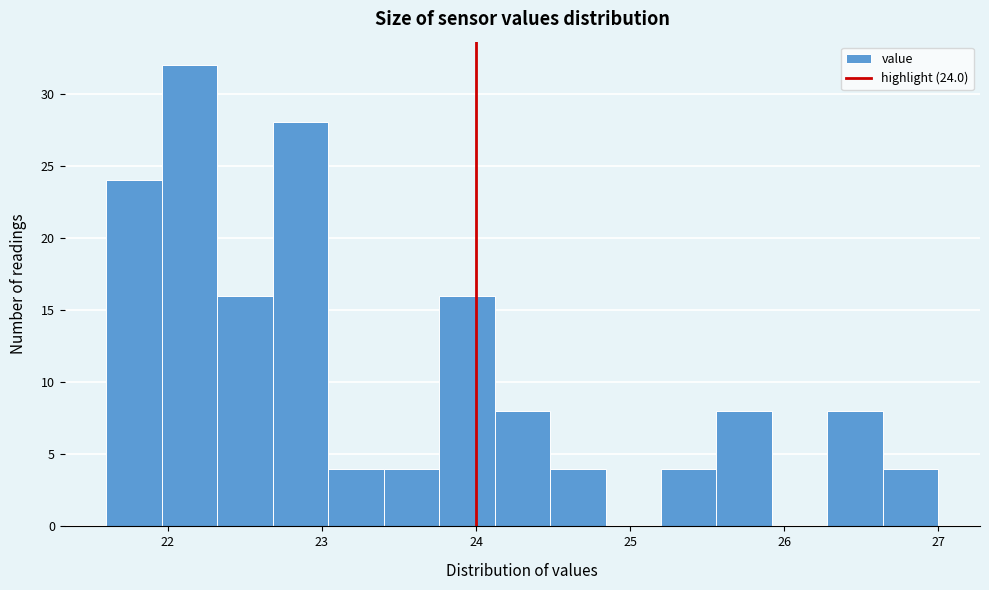

Read against the x-axis, roughly where is the centre of the tallest bar?

22.1